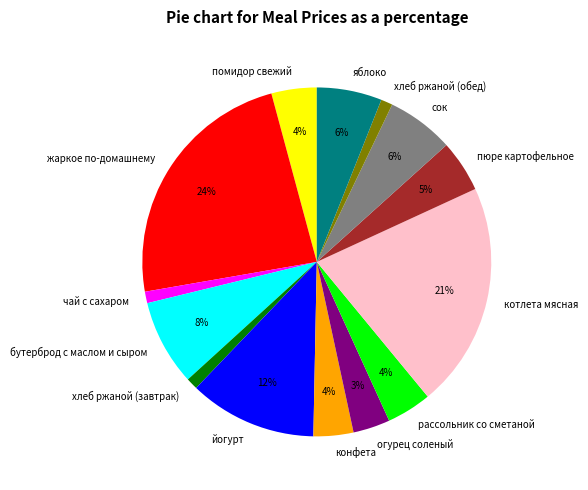

Is the sum of хлеб ржаной (обед) and чай с сахаром greater than half?

No